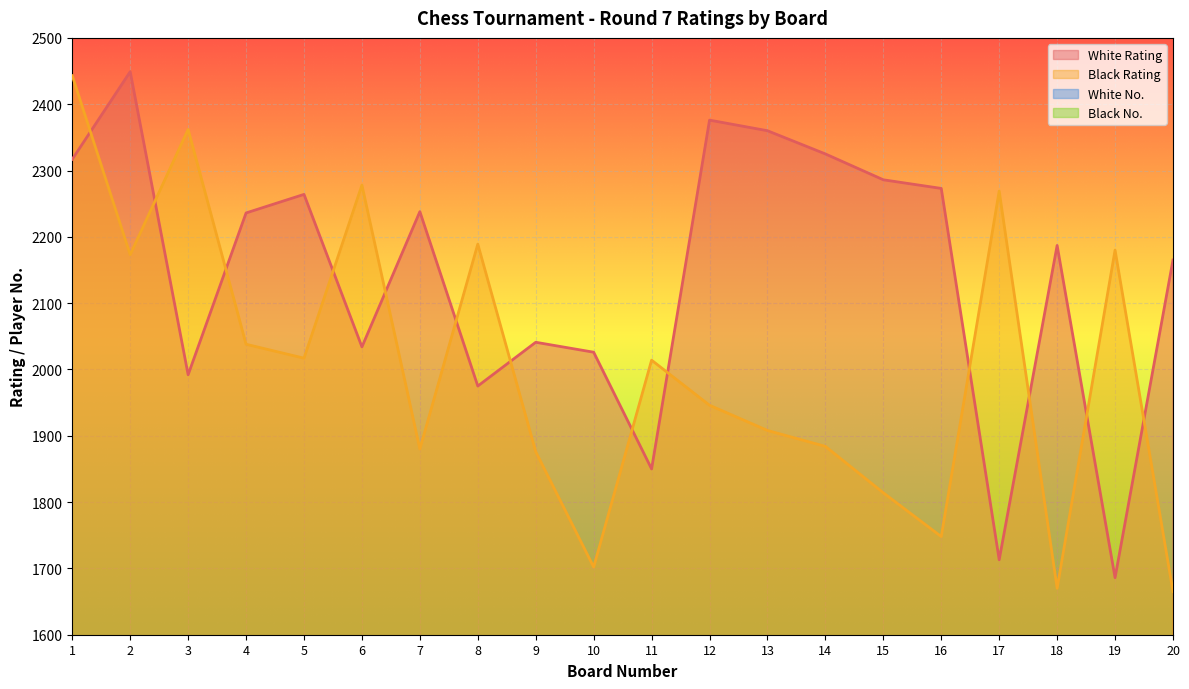

At which label does Black No. first exceed 40?

7